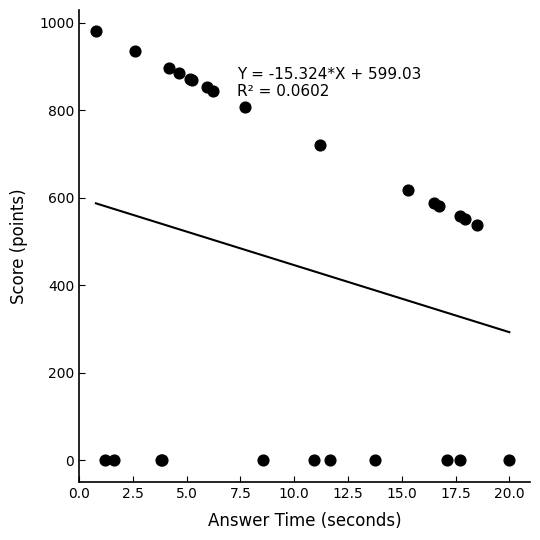

What Y value in the scatter plot is closest to 490?

537